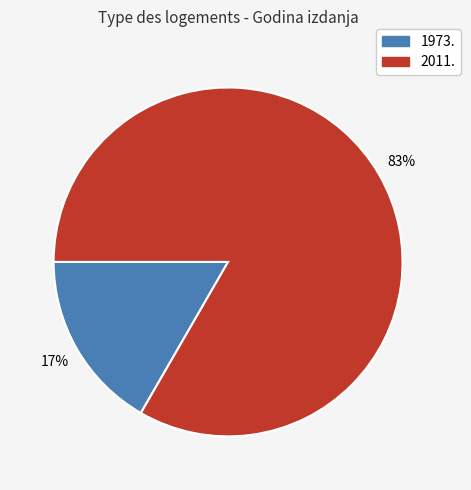

Which slice is the smallest?

1973.